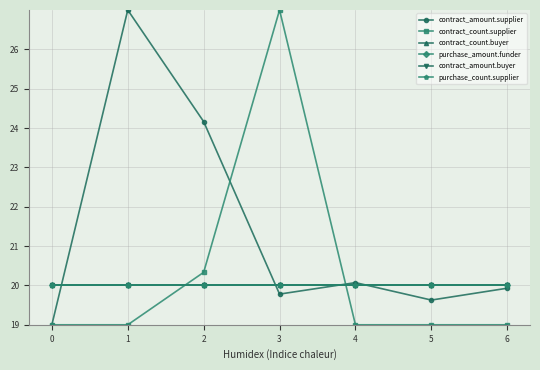

What is the sum of the contract_amount.supplier values at 0 and 2?

43.2